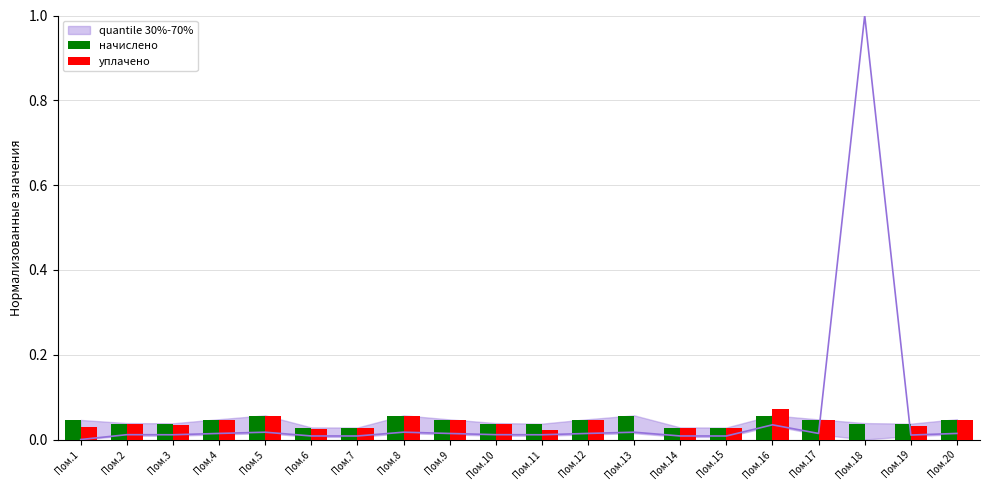

Reading left to right, extract all data points from this chart.

начислено: Пом.1=0.0	Пом.2=0.0	Пом.3=0.0	Пом.4=0.0	Пом.5=0.1	Пом.6=0.0	Пом.7=0.0	Пом.8=0.1	Пом.9=0.0	Пом.10=0.0	Пом.11=0.0	Пом.12=0.0	Пом.13=0.1	Пом.14=0.0	Пом.15=0.0	Пом.16=0.1	Пом.17=0.0	Пом.18=0.0	Пом.19=0.0	Пом.20=0.0
уплачено: Пом.1=0.0	Пом.2=0.0	Пом.3=0.0	Пом.4=0.0	Пом.5=0.1	Пом.6=0.0	Пом.7=0.0	Пом.8=0.1	Пом.9=0.0	Пом.10=0.0	Пом.11=0.0	Пом.12=0.0	Пом.13=0.0	Пом.14=0.0	Пом.15=0.0	Пом.16=0.1	Пом.17=0.0	Пом.18=0.0	Пом.19=0.0	Пом.20=0.0